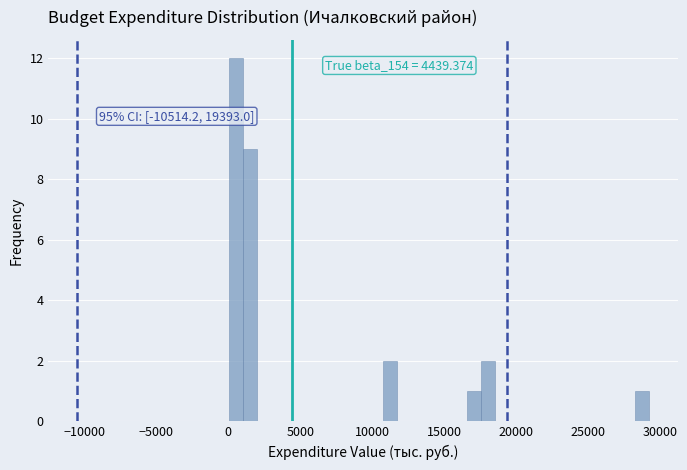

Read against the x-axis, roughly where is the centre of the tallest bar?

500